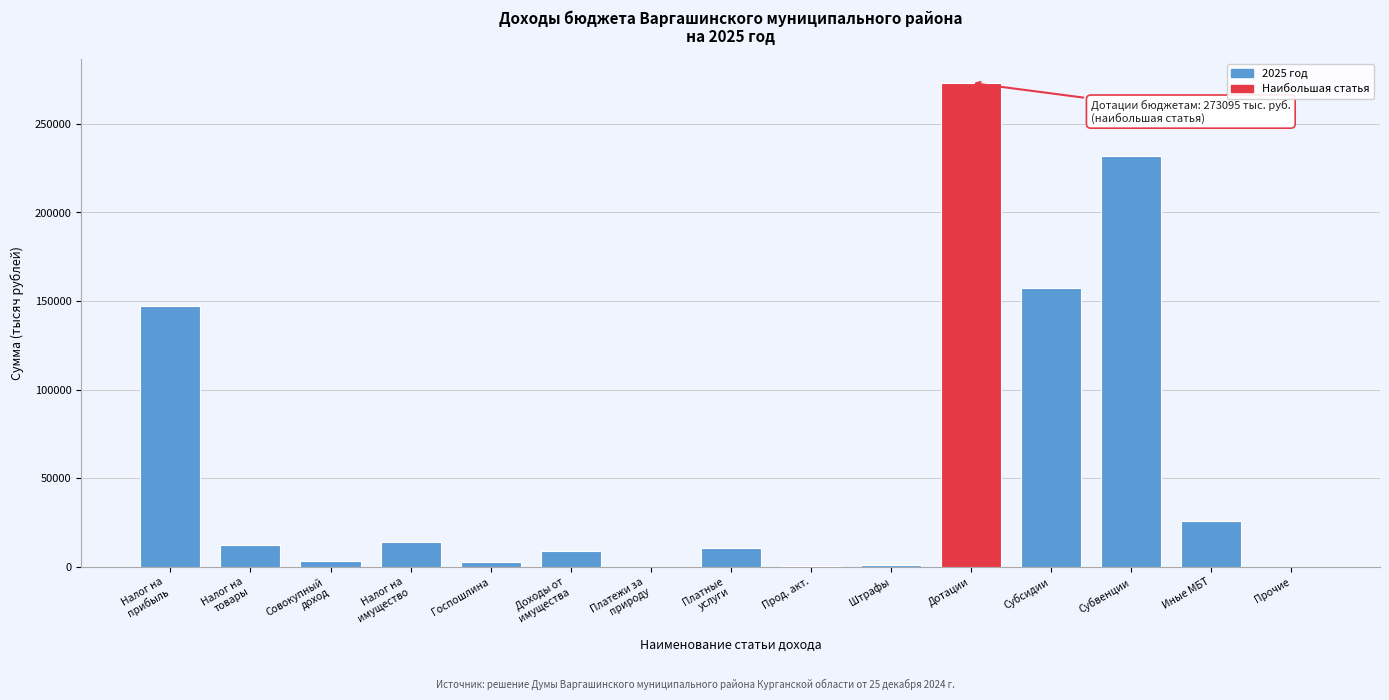

What is the sum of all values?

889803.4